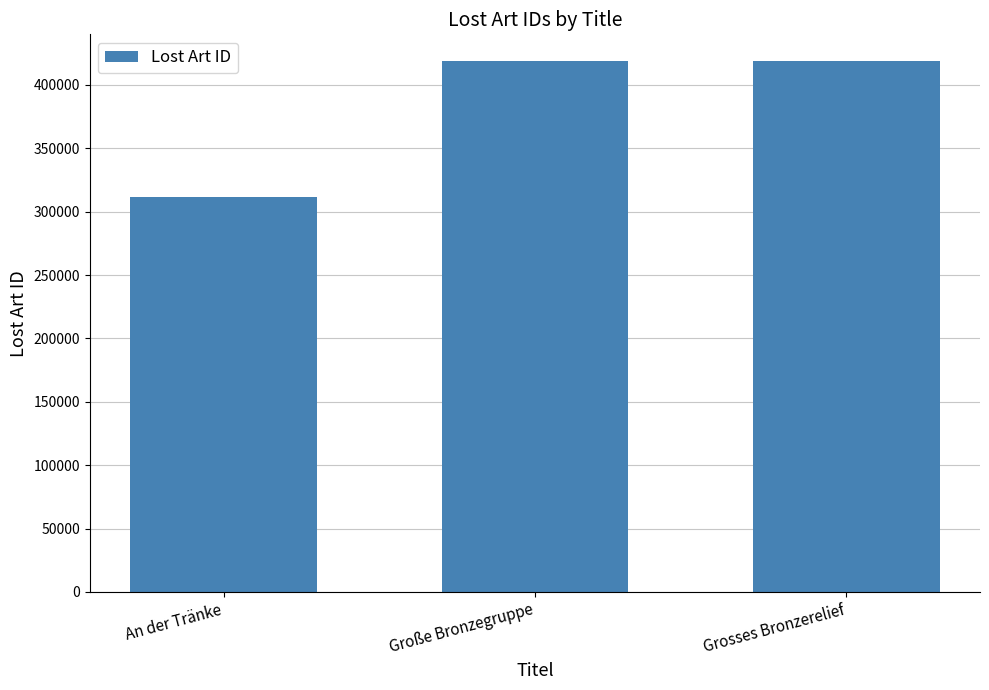

What is the smallest value displayed?

311951